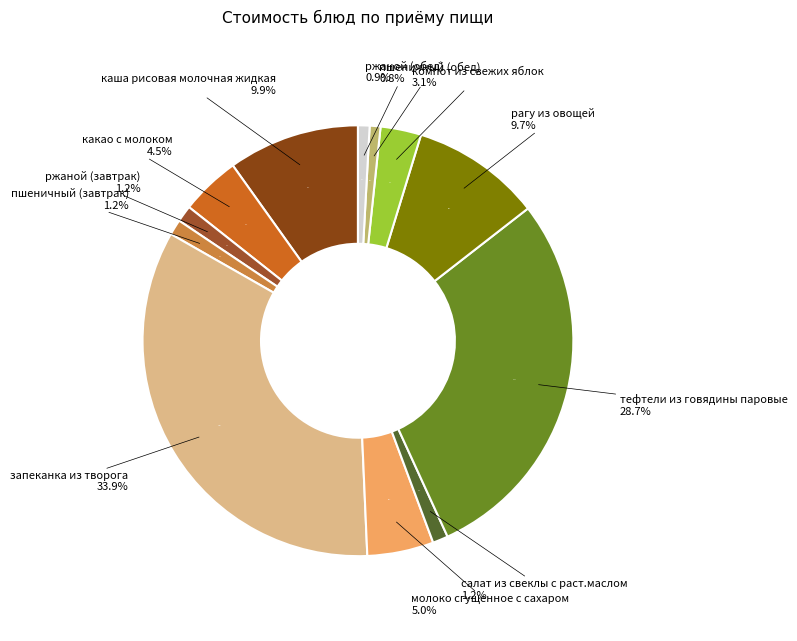

Count the number of slices in the pie.

12